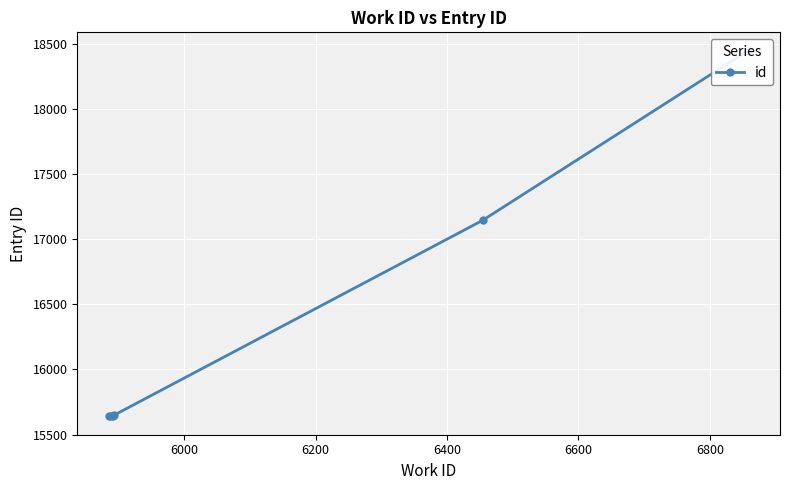

Between 6600 and 6200, which is larger?

6600